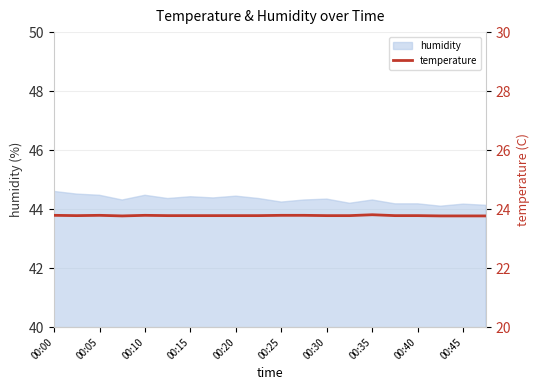

The value of humidity at 00:30 is 11.1. True or false?

False